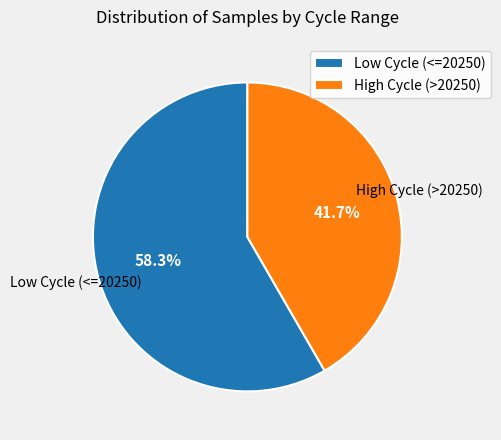

What percentage is NOT represented by High Cycle (>20250)?

58.3%